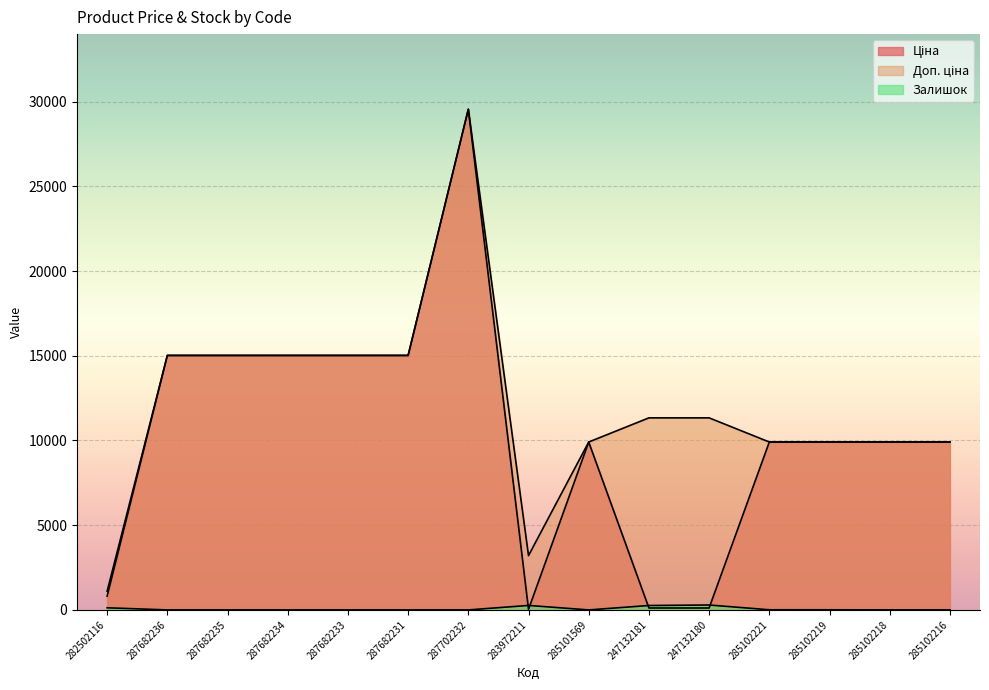

True or false: Ціна has a value of 19852.0 at 287682231.

False